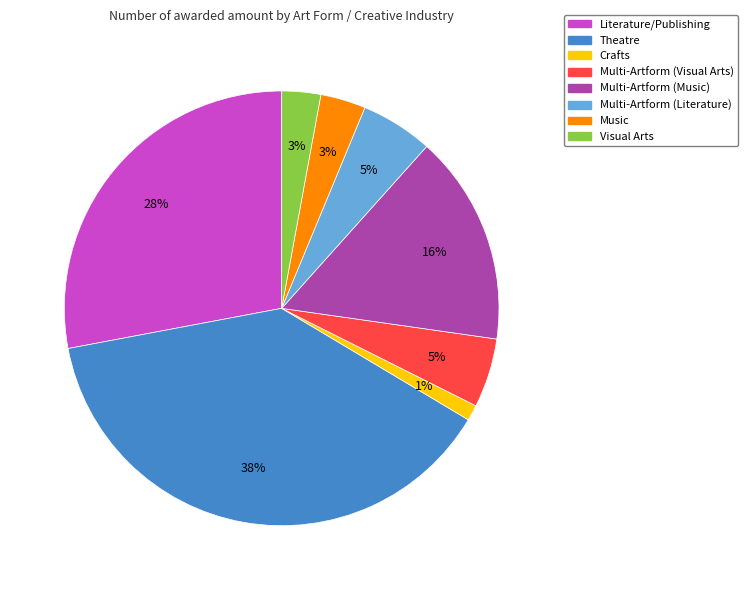

Which has a higher value, Theatre or Music?

Theatre